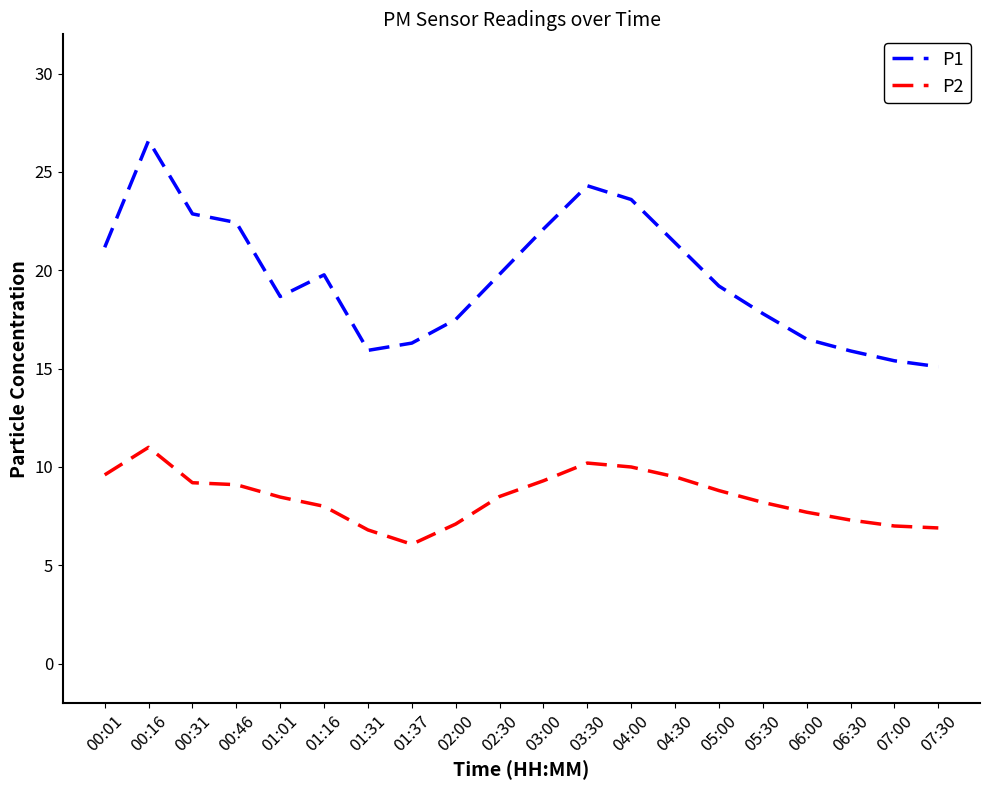

Count the number of categories in the chart.

20